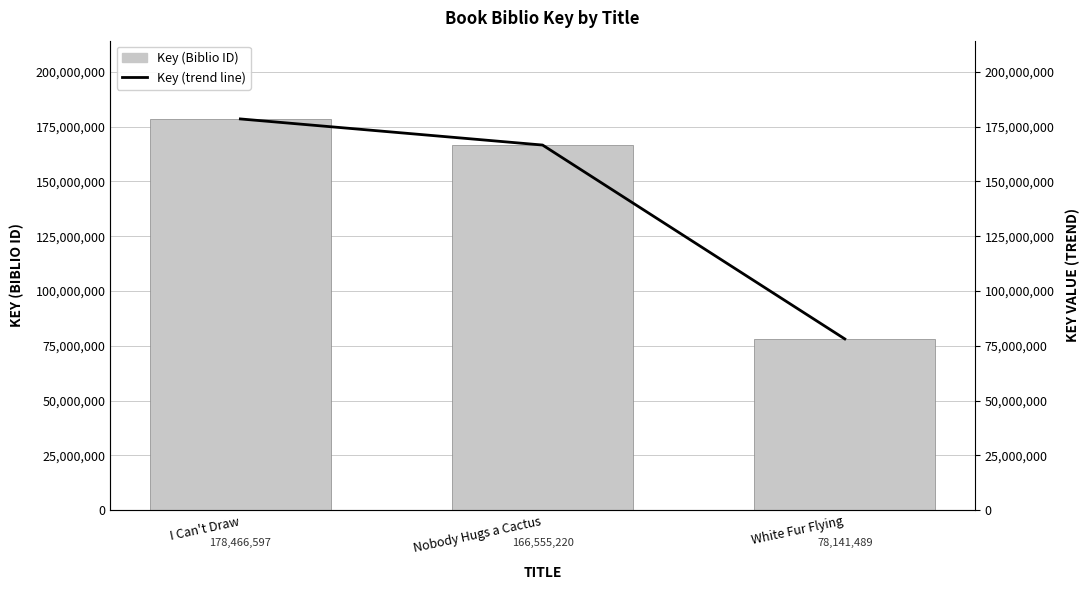

How many series are shown in this chart?

2